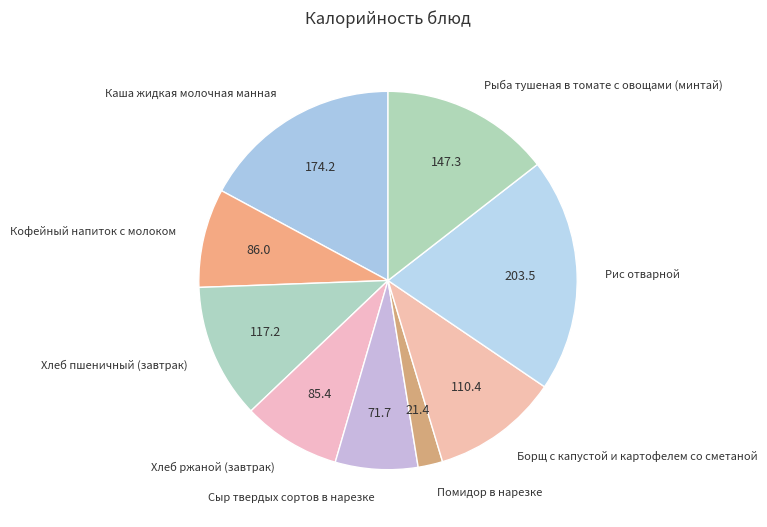

How many segments does this pie chart have?

9